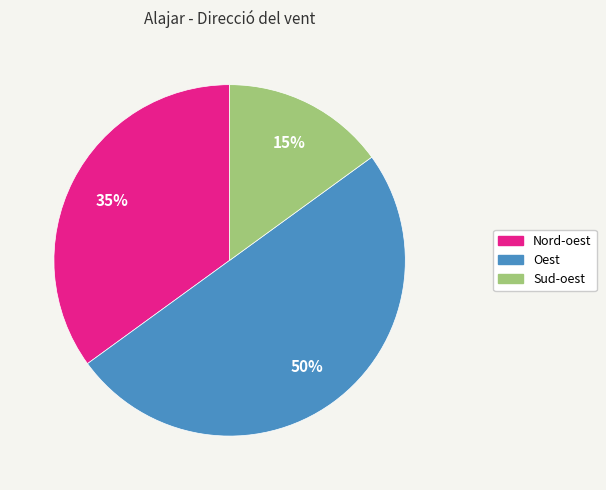

To the nearest percent, what percentage of the pie is Sud-oest?

15%